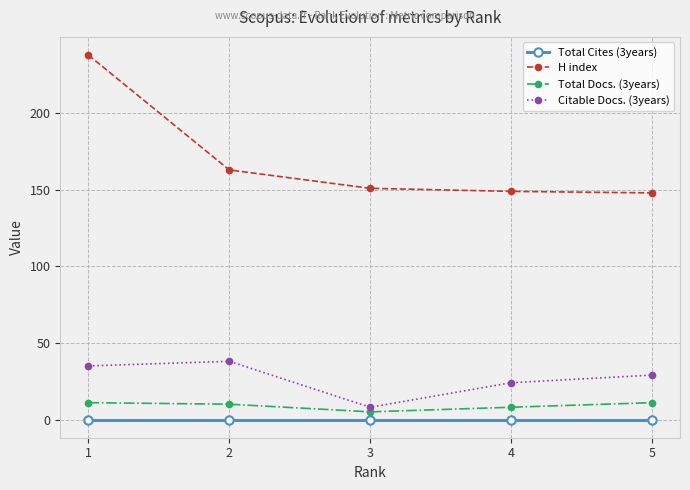

At which label is H index closest to 193?

2